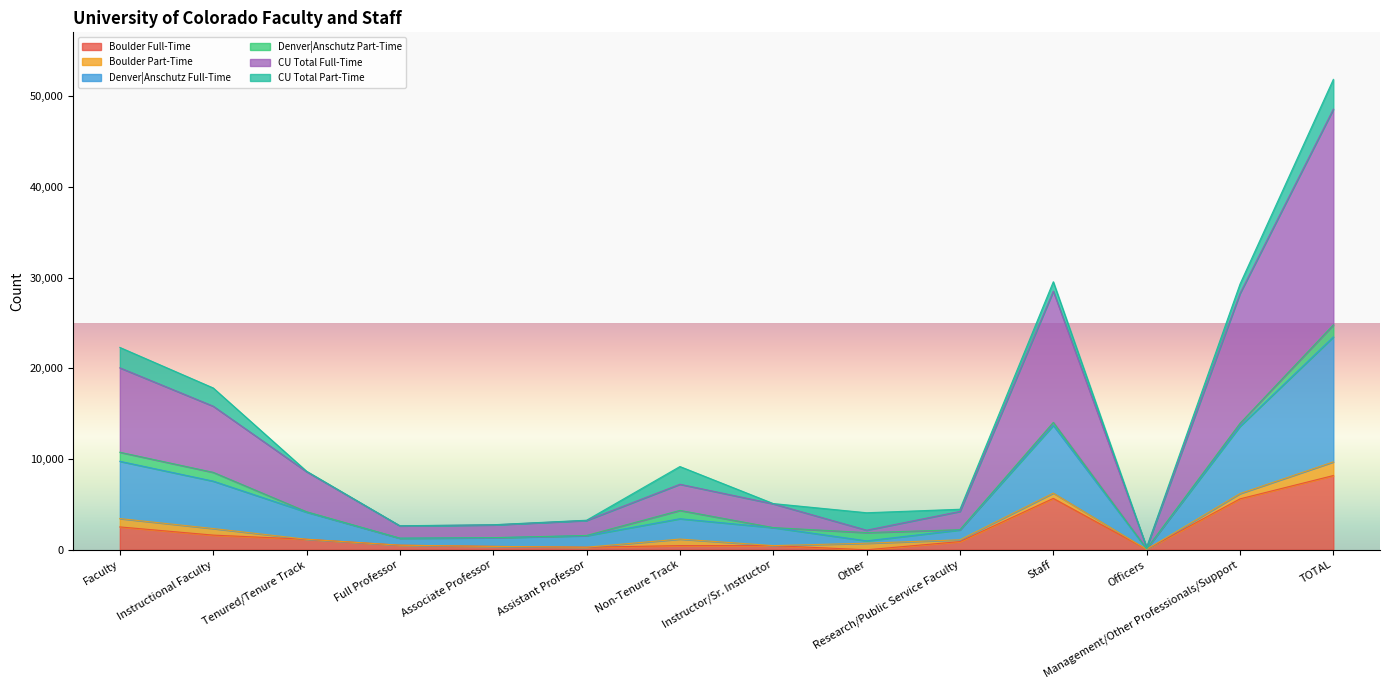

Is it true that CU Total Full-Time equals 4305 at Instructor/Sr. Instructor?

False